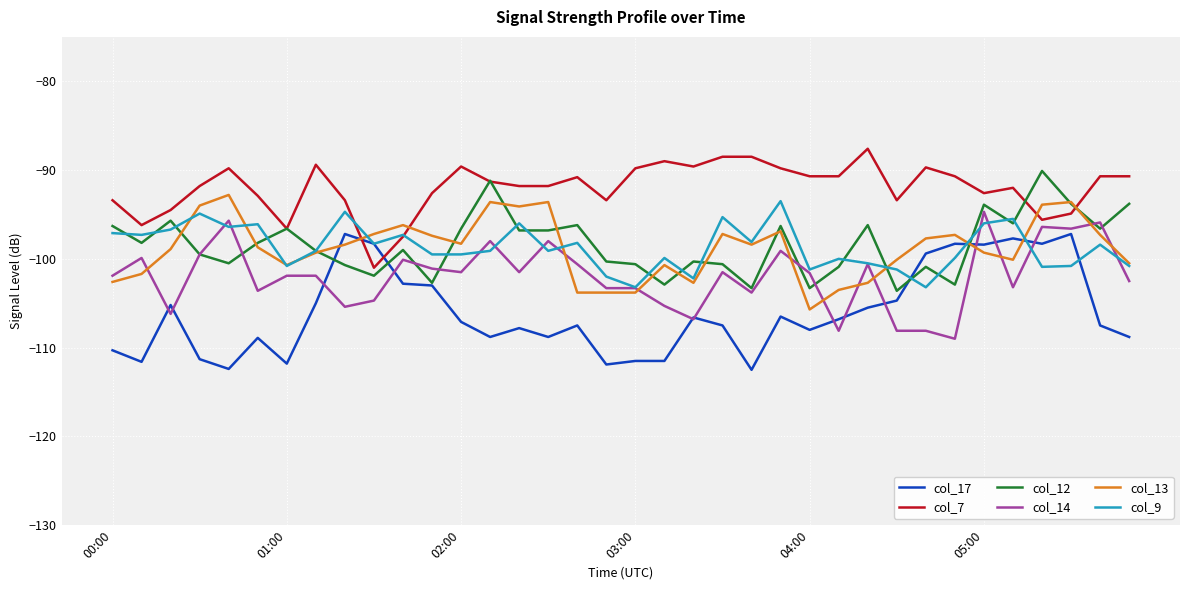

What are all the series names shown in the legend?

col_17, col_7, col_12, col_14, col_13, col_9